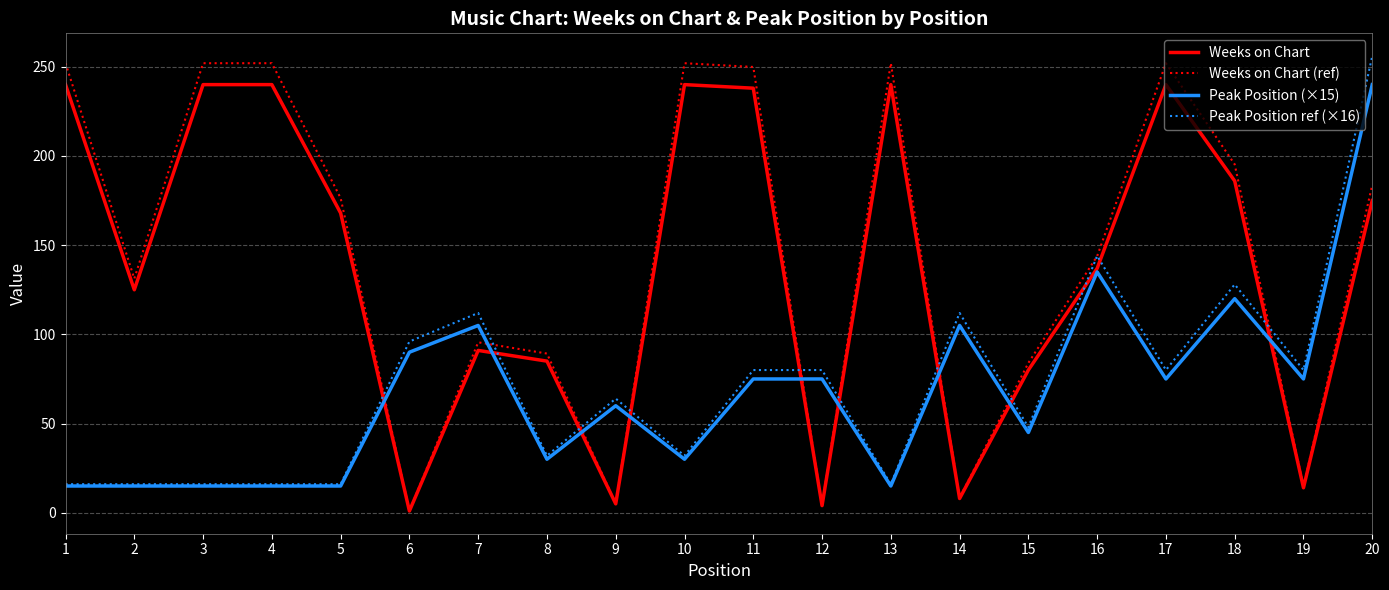

Where does the Peak Position ref (×16) series first go above 80?

6